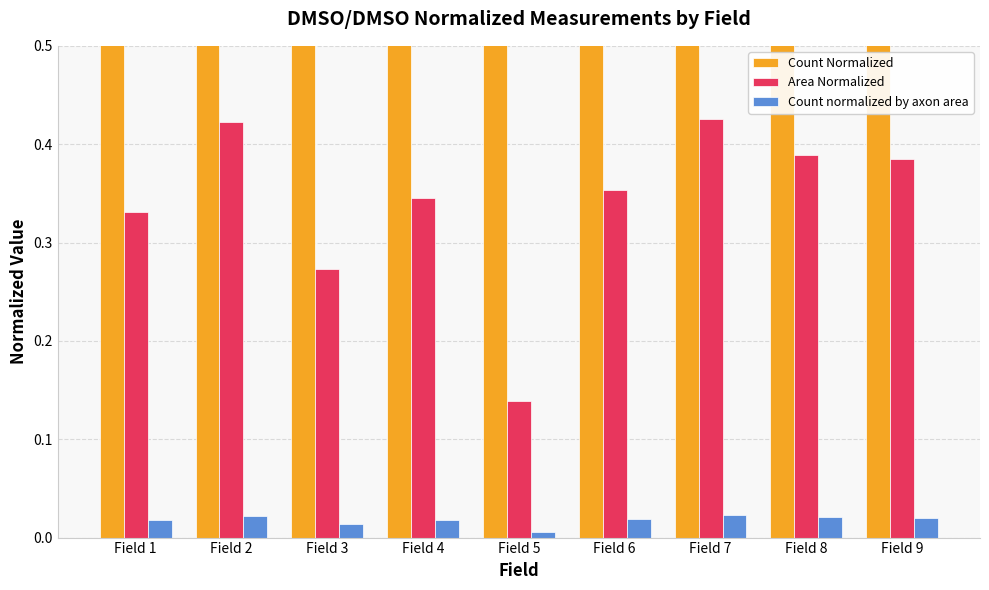

Which label corresponds to the largest value in the chart?

Field 4